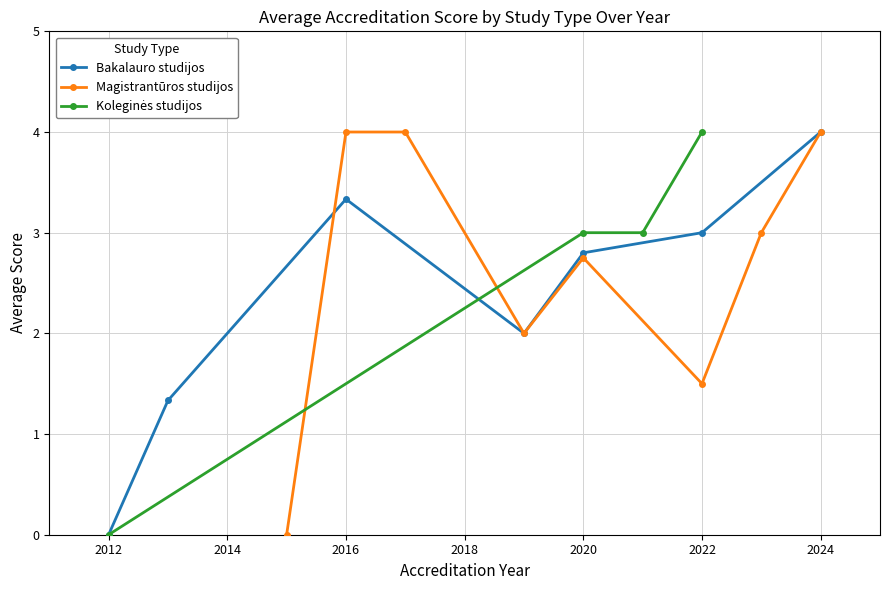

In Bakalauro studijos, how many points are lower than both neighbors (excluding endpoints)?

1